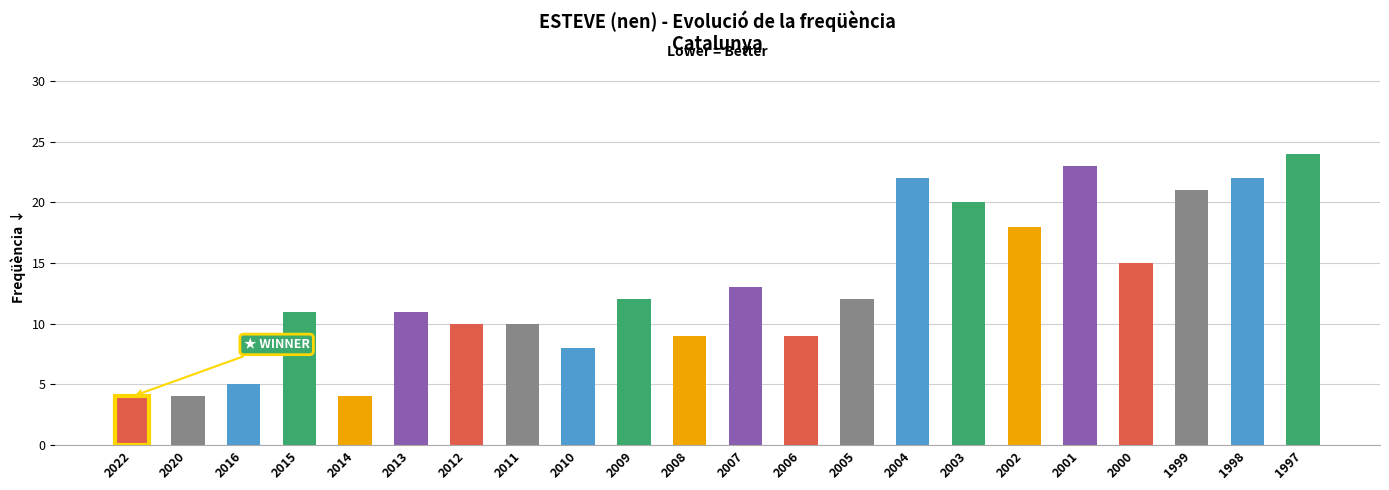

Reading right to left, extract all data points from this chart.

1997=24	1998=22	1999=21	2000=15	2001=23	2002=18	2003=20	2004=22	2005=12	2006=9	2007=13	2008=9	2009=12	2010=8	2011=10	2012=10	2013=11	2014=4	2015=11	2016=5	2020=4	2022=4